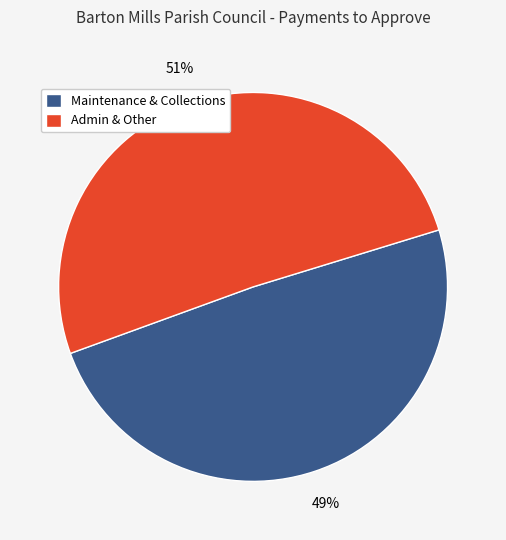

Is it true that Maintenance & Collections is 56% of the pie?

False